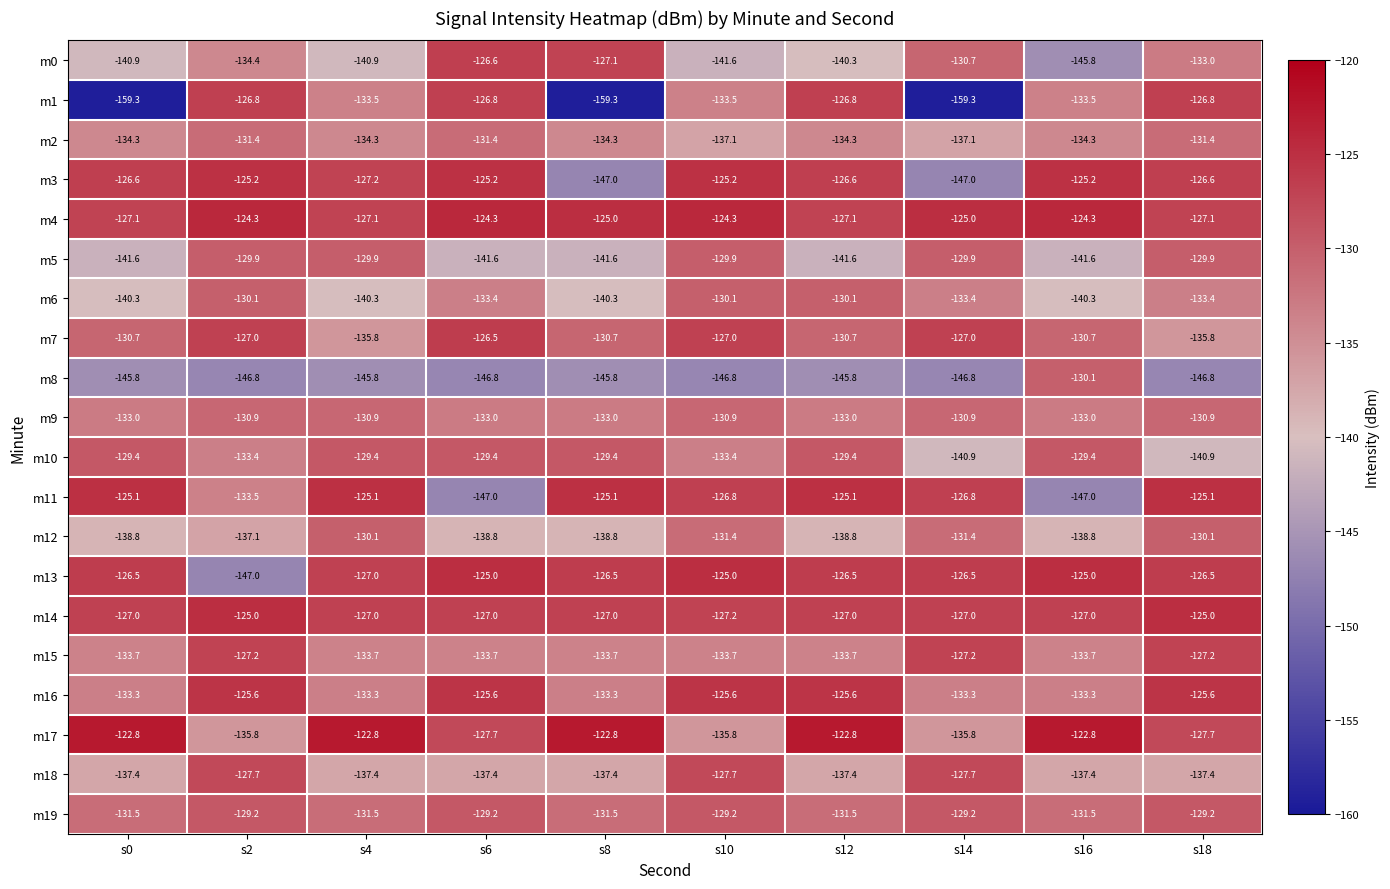

What is the sum of the m3 values at s2 and s18?

-251.8